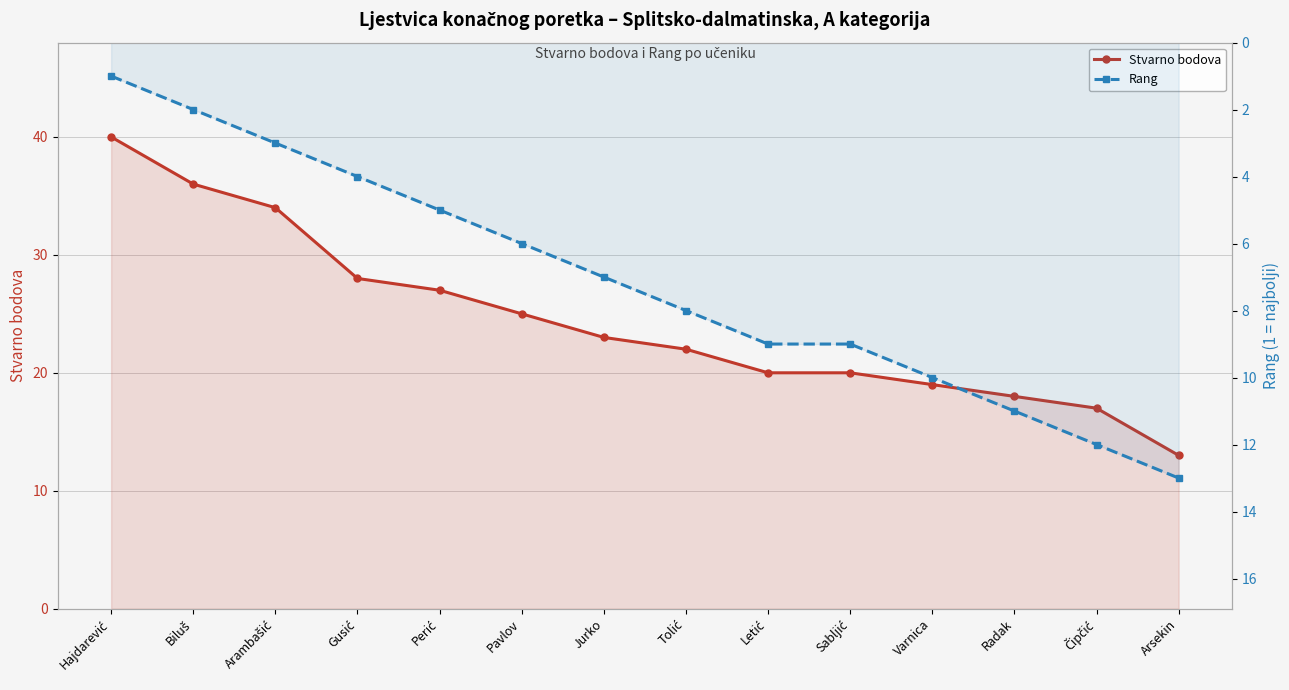

The Rang series shows 4 at Radak. True or false?

False